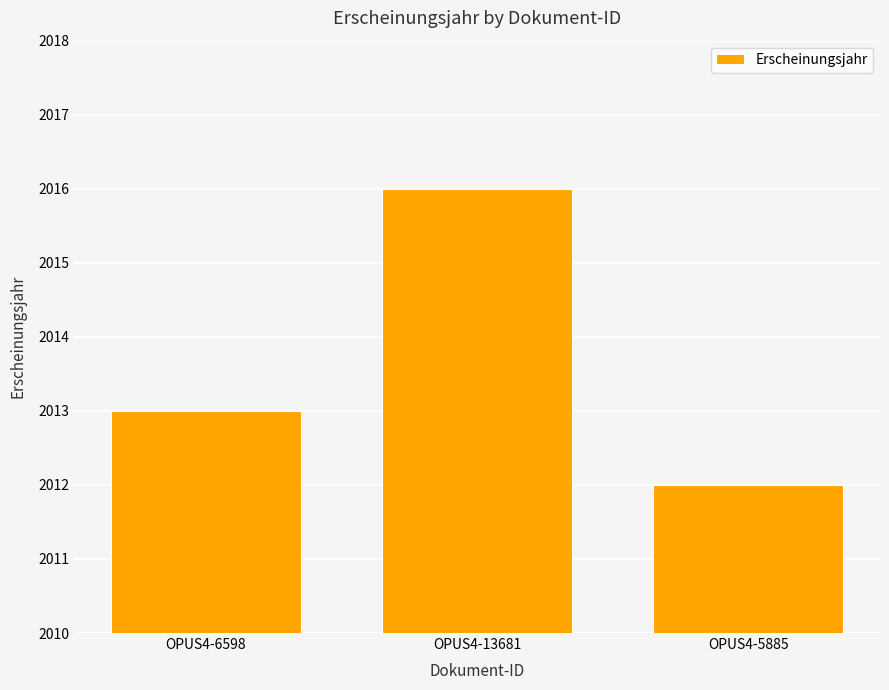

How many values are between 2012 and 2016?

3